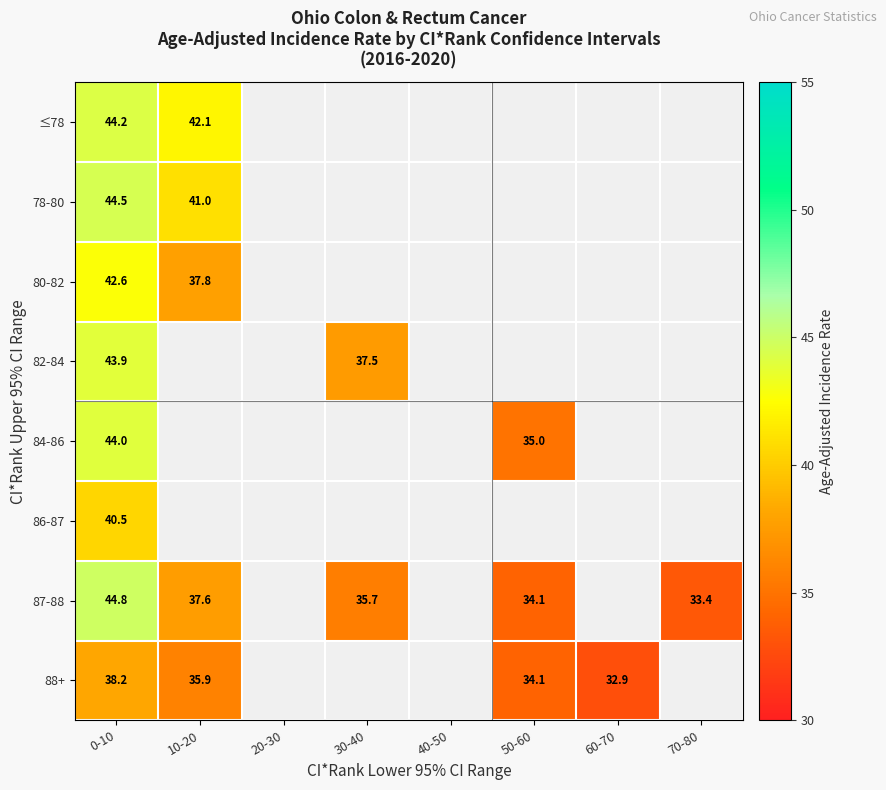

The value of 78-80 at 10-20 is 41.0. True or false?

True